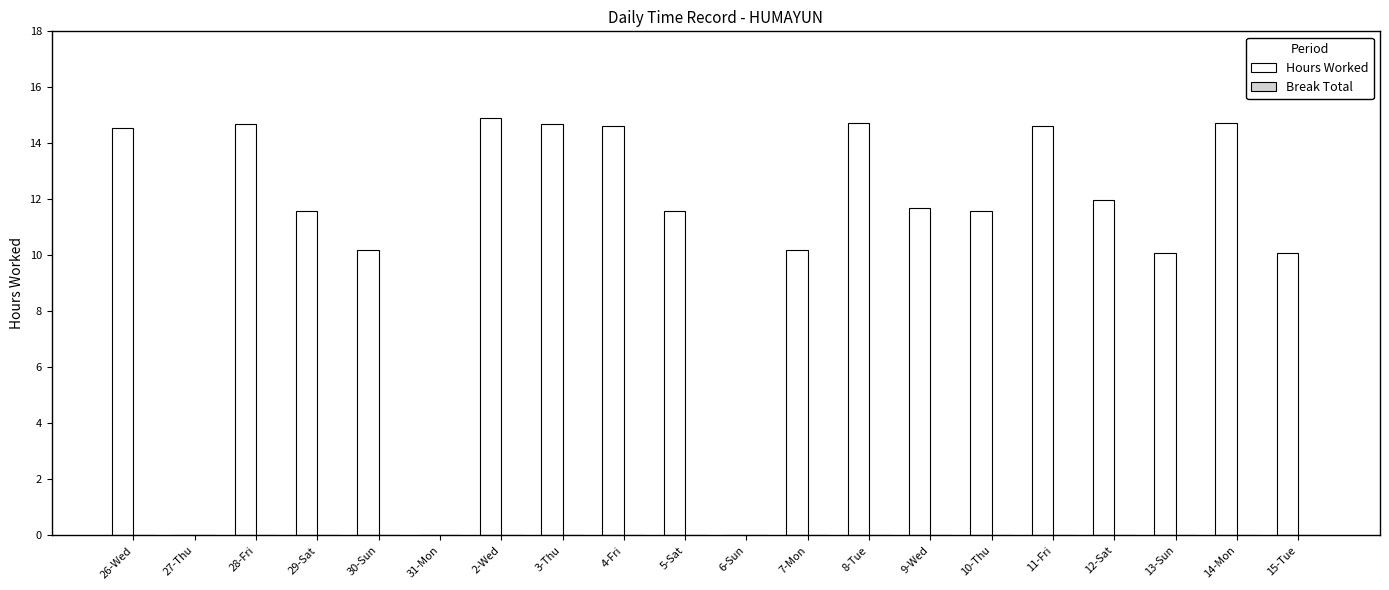

Is it true that the value at 6-Sun is -6.6?

False